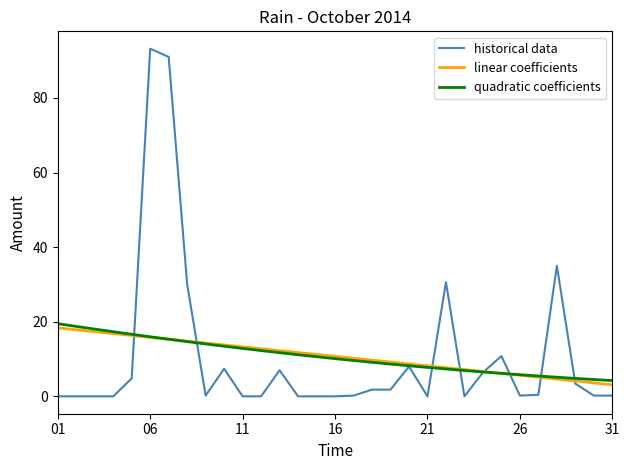

What is the maximum value shown in the chart?

93.2